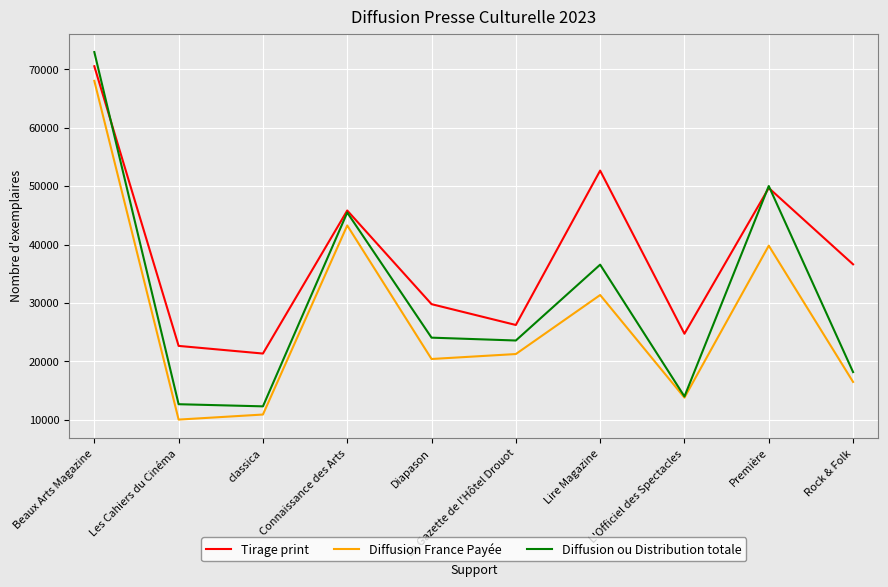

What is the difference between the highest and lowest values at Connaissance des Arts?

2554